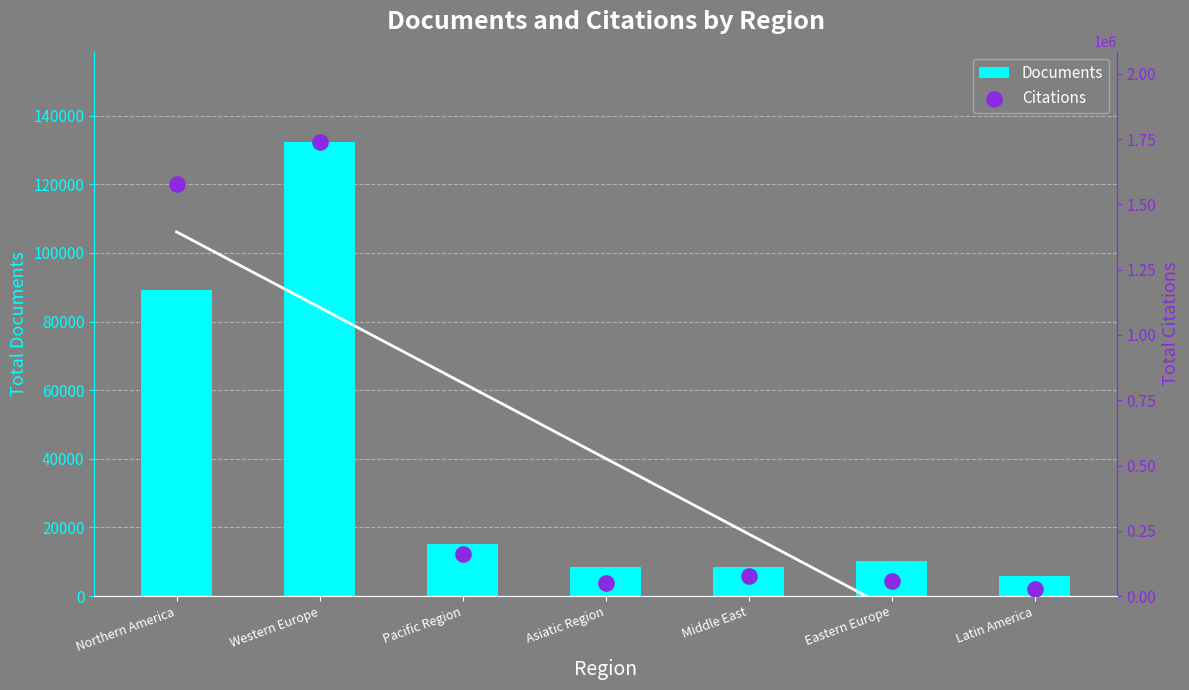

Is the value of Citations at Western Europe greater than the value of Documents at Latin America?

Yes